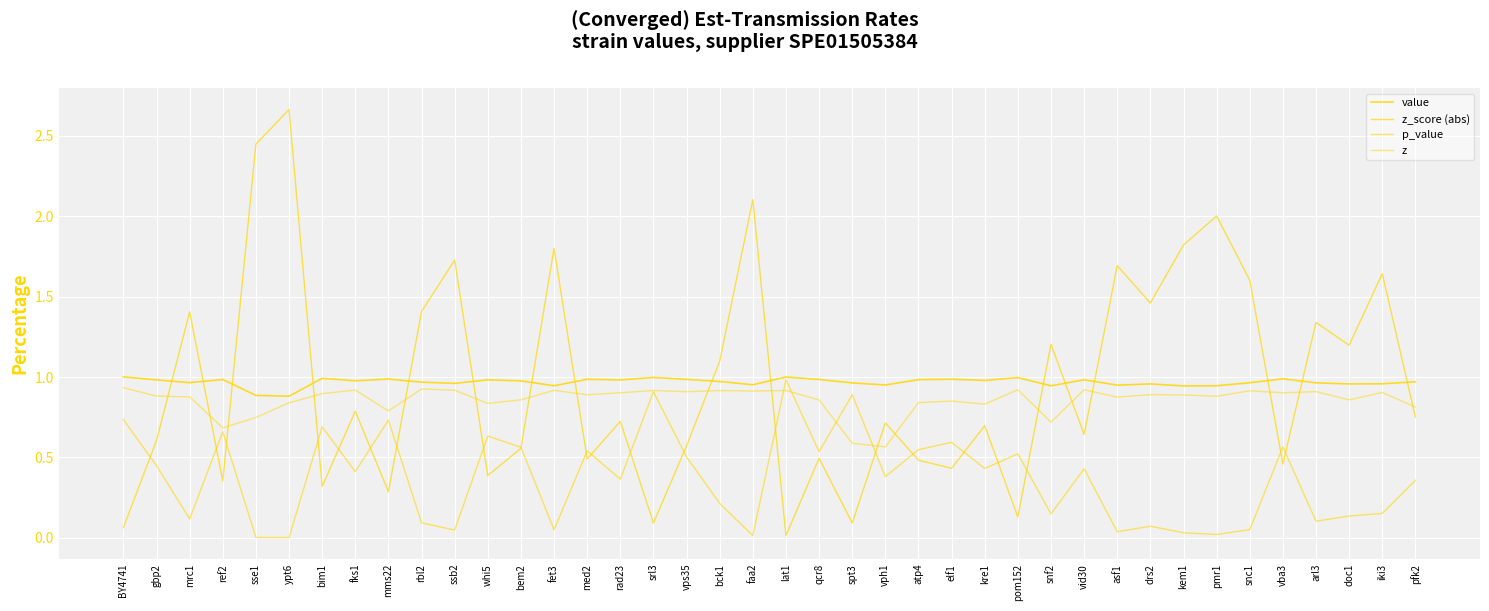

Which series has the largest total across all categories?

z_score (abs)